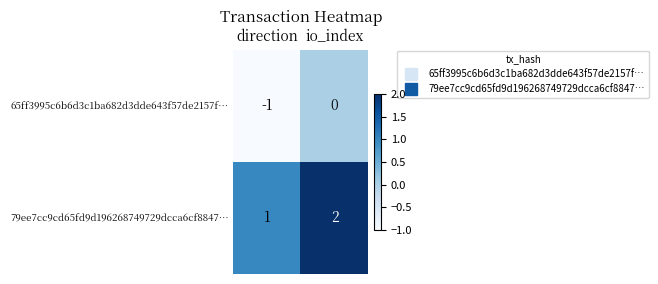

Which series has the largest total across all categories?

79ee7cc9cd65fd9d196268749729dcca6cf8847…